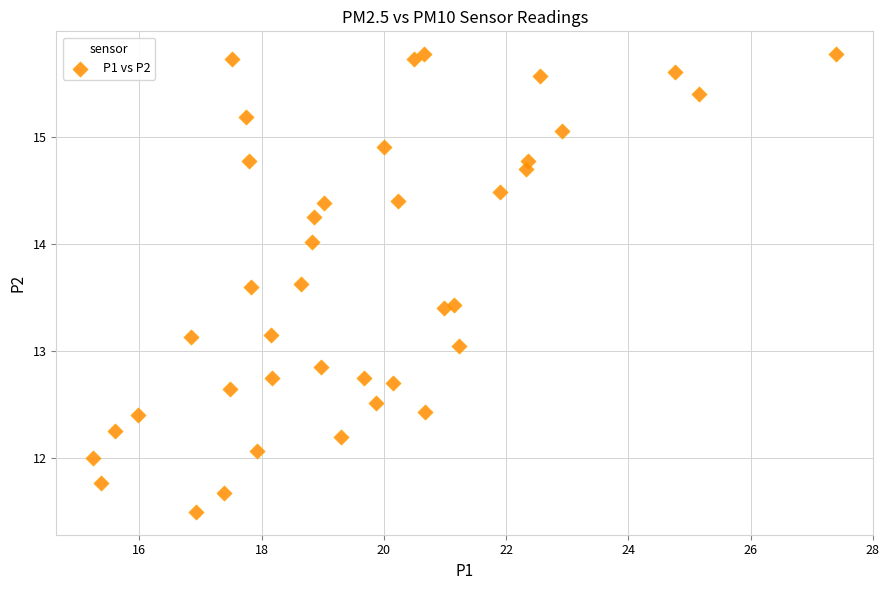

What is the range of Y values (max minus min)?

4.3